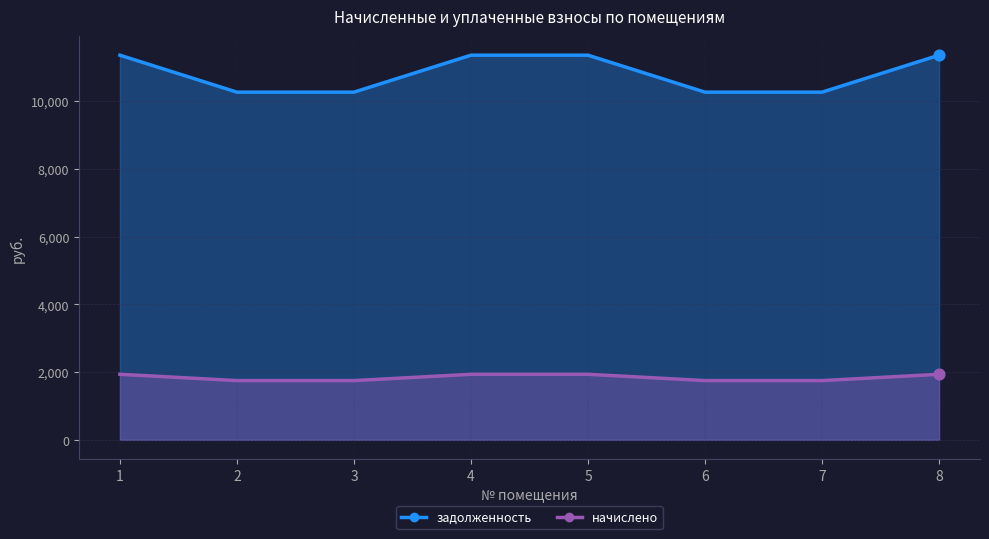

What are all the series names shown in the legend?

начислено, задолженность